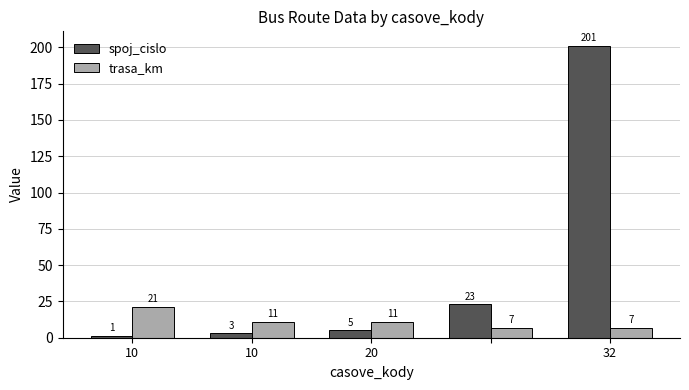

Which series has the widest spread of values?

spoj_cislo